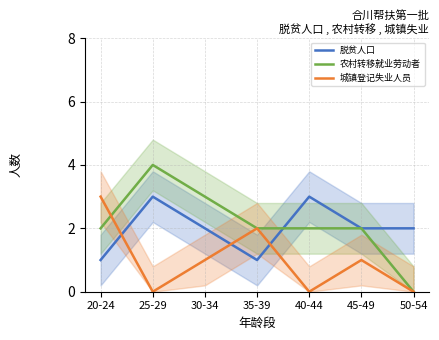

What is the lowest value of the 脱贫人口 series?

1